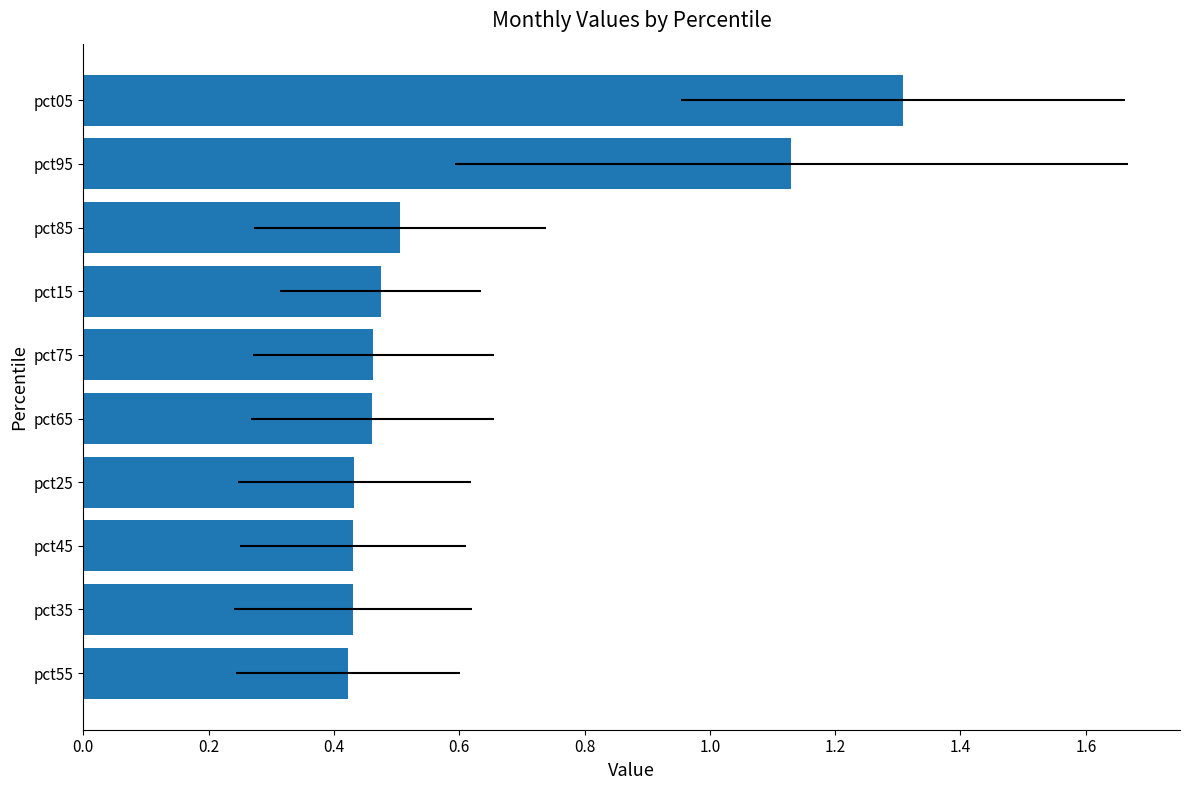

What is the greatest value displayed?

1.3